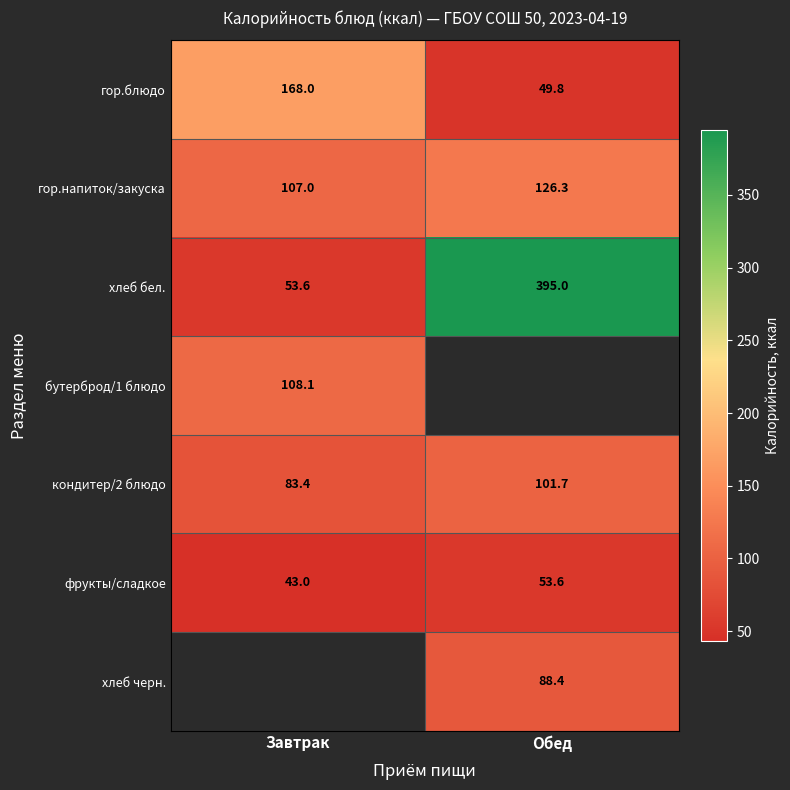

List the labels in order of хлеб бел. value, smallest first.

Завтрак, Обед